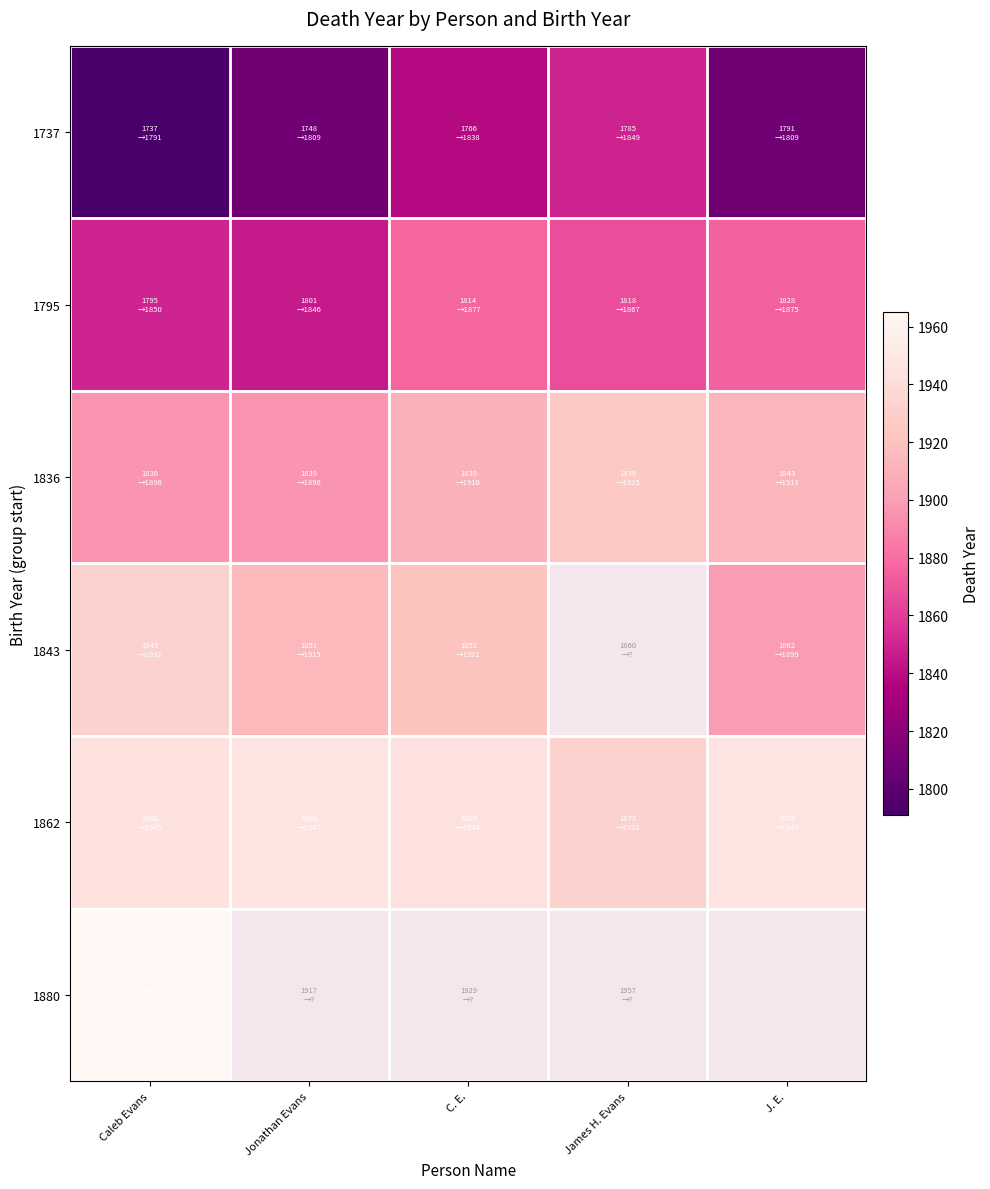

The value of 1795 at Jonathan Evans is 1846.0. True or false?

True